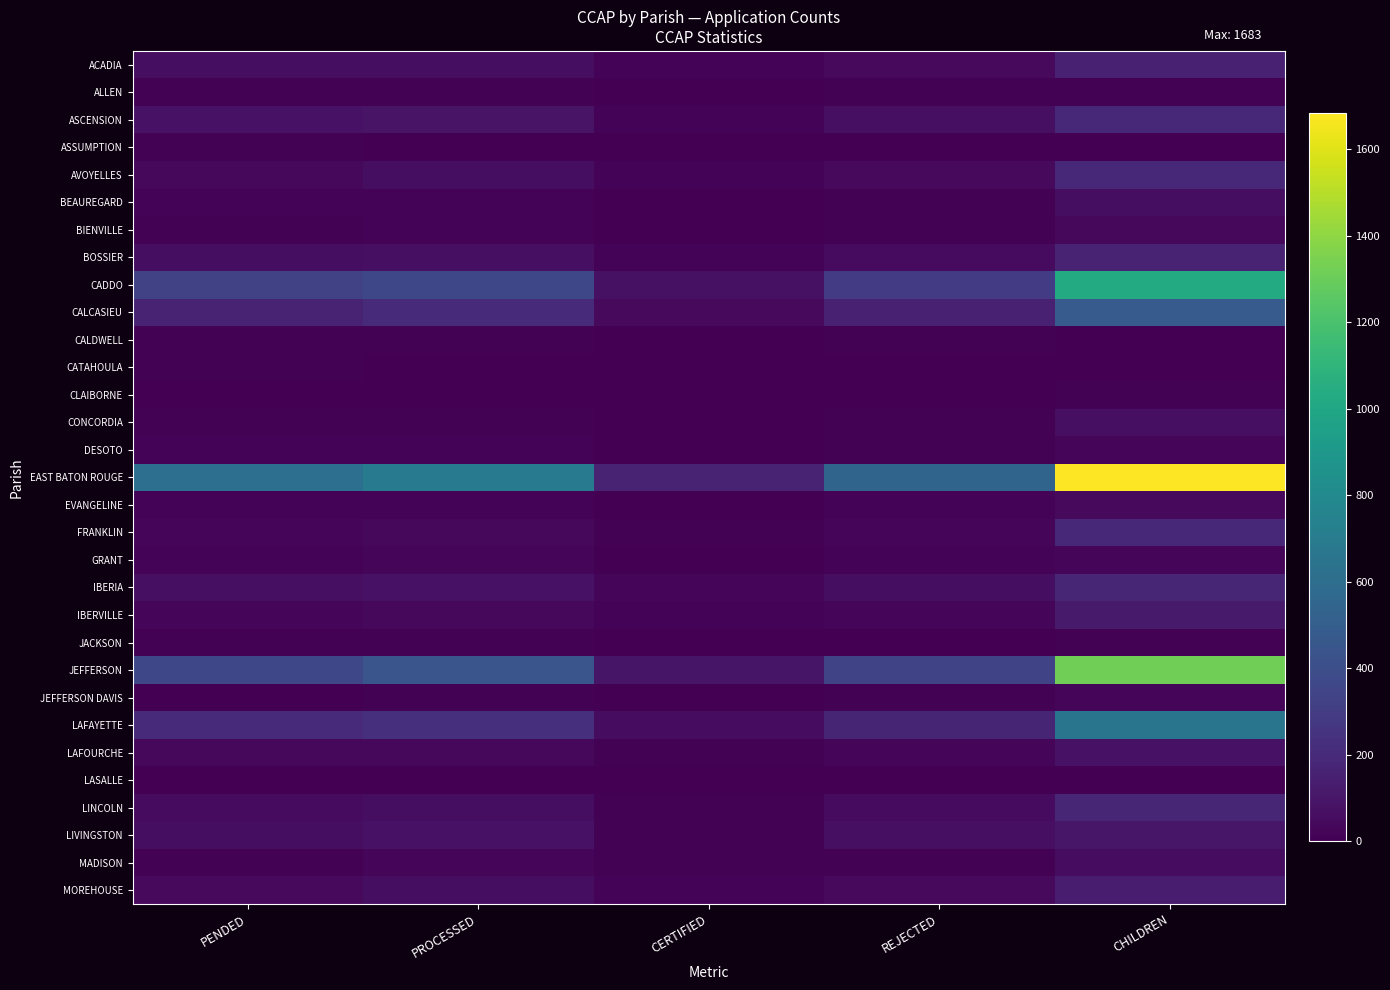

Rank the series by their maximum value, from highest to lowest.

EAST BATON ROUGE, JEFFERSON, CADDO, LAFAYETTE, CALCASIEU, FRANKLIN, AVOYELLES, ASCENSION, LINCOLN, IBERIA, BOSSIER, ACADIA, MOREHOUSE, IBERVILLE, LIVINGSTON, LAFOURCHE, CONCORDIA, BEAUREGARD, MADISON, EVANGELINE, BIENVILLE, JEFFERSON DAVIS, DESOTO, GRANT, ALLEN, CALDWELL, JACKSON, CLAIBORNE, ASSUMPTION, CATAHOULA, LASALLE